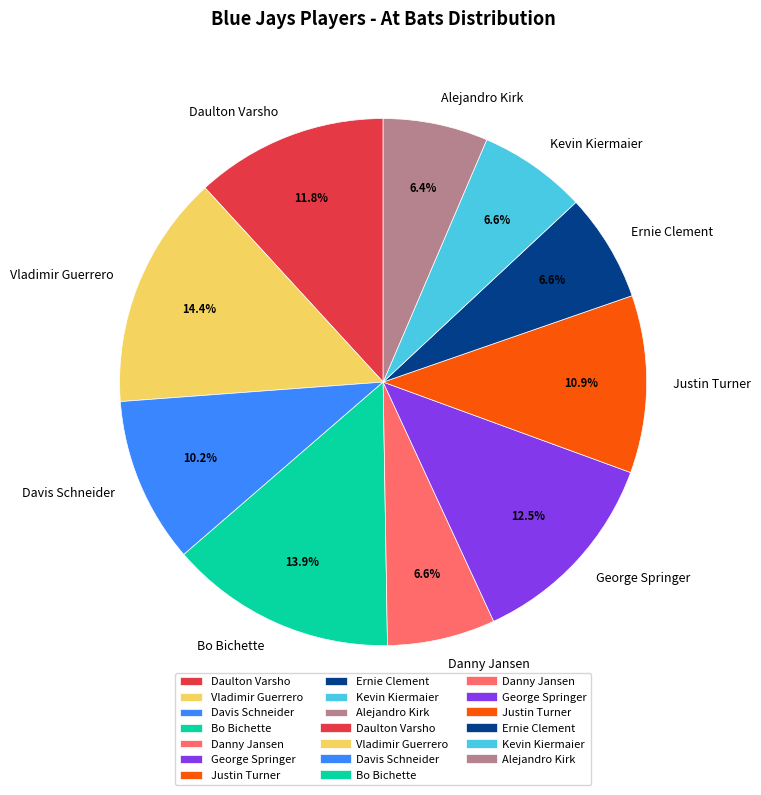

To the nearest percent, what is the difference between the Justin Turner and Davis Schneider slice percentages?

1%